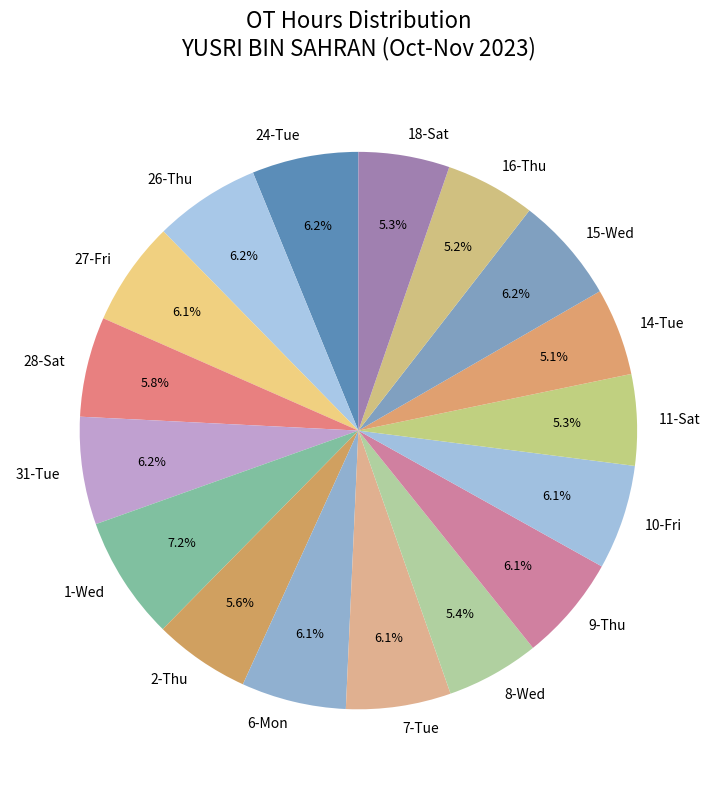

How many segments does this pie chart have?

17